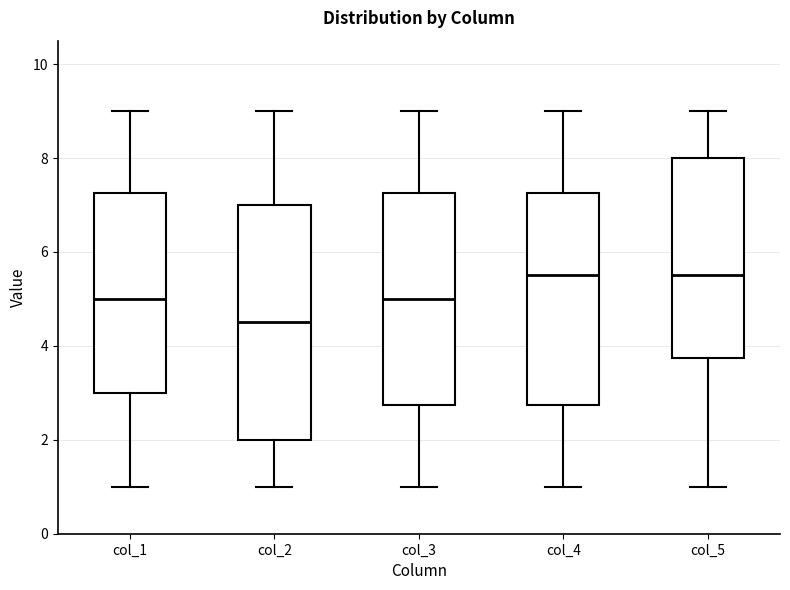

Which box is the tallest, from its lower edge to its upper edge?

col_2